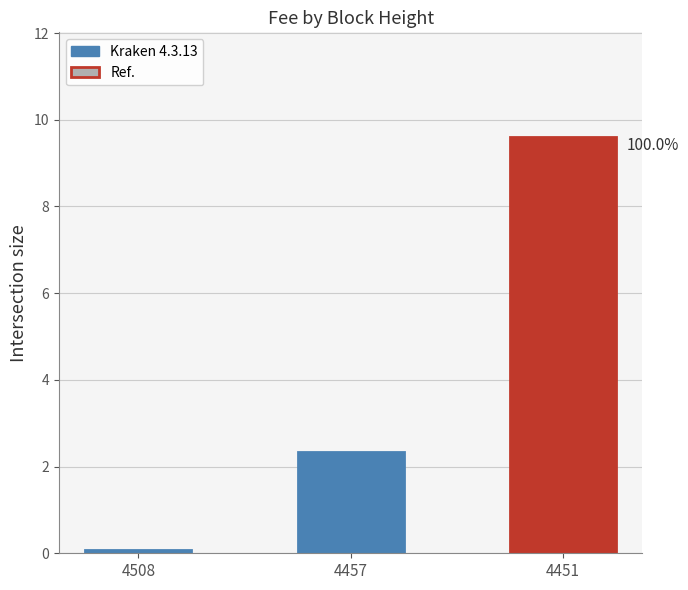

What is the difference between the second highest and minimum values?

2.3